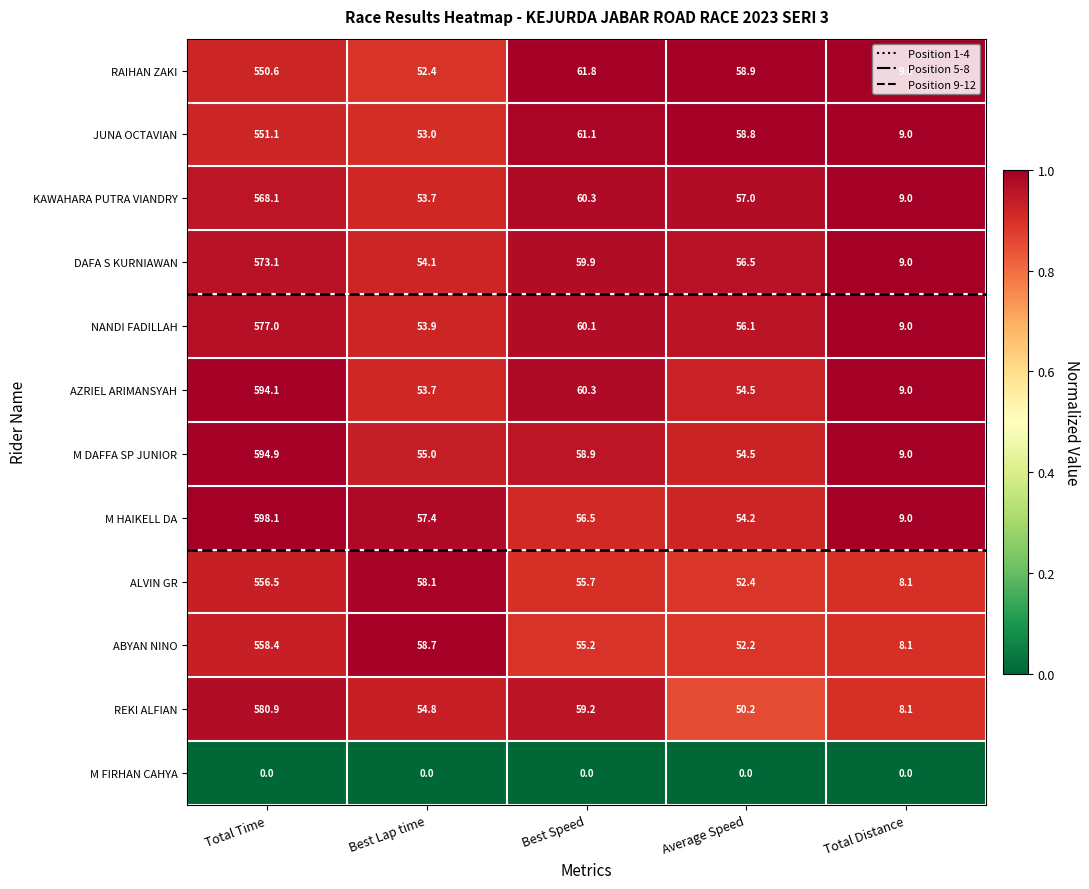

At which category is the sum across all series the highest?

Total Time